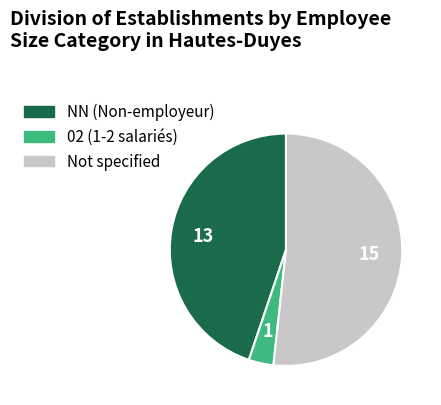

Is there any slice that represents more than half of the pie?

Yes